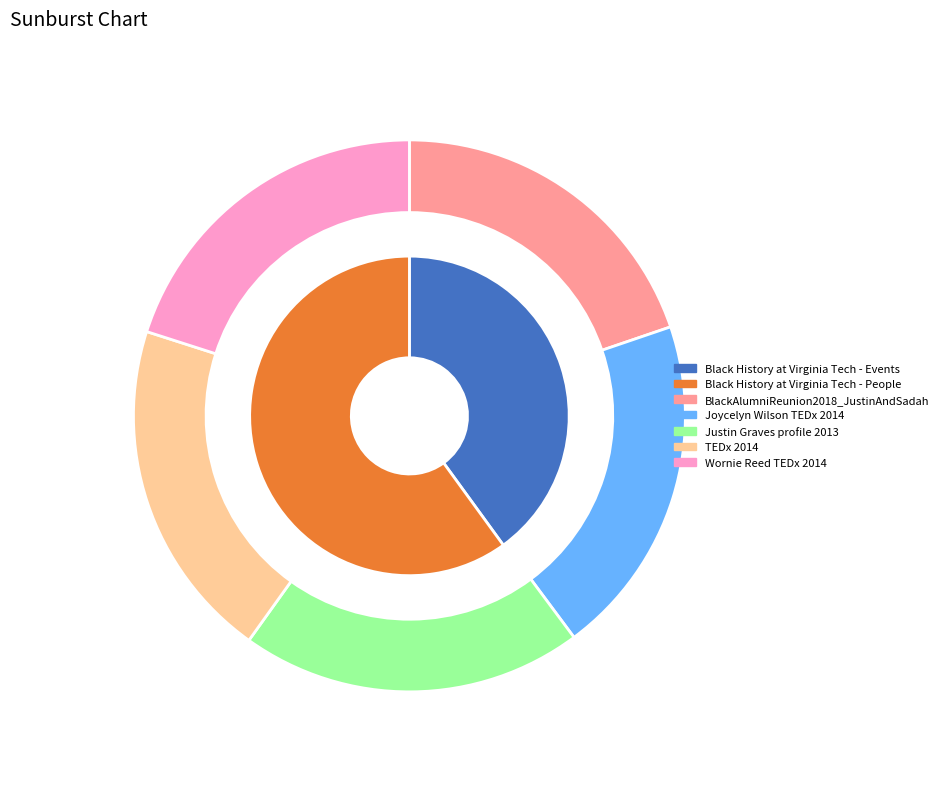

Does any single category account for the majority?

No